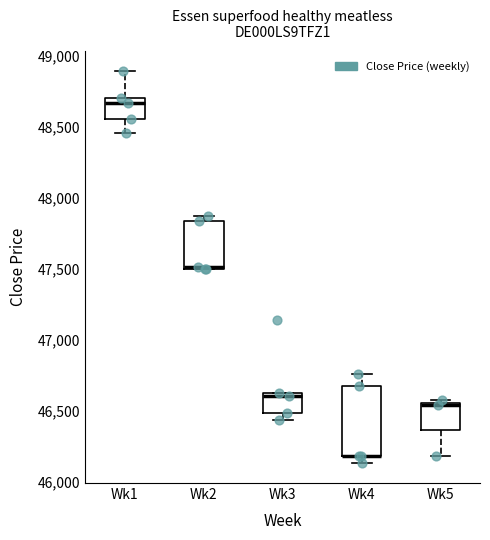

Reading left to right, transcribe this box plot: for each box, give where its median line is, the range the box spans, and where its two whiskers end, as read against the y-axis. The values are not printed on the chart, so give them approximately, as read against the axis.

Wk1: median 48650, box 48550 to 48700, whiskers 48450 to 48900
Wk2: median 47500, box 47500 to 47850, whiskers 47500 to 47850 (just above the box's upper edge)
Wk3: median 46600, box 46500 to 46650, whiskers 46450 to 46650
Wk4: median 46200 (drawn on the box's lower edge), box 46200 to 46650, whiskers 46150 to 46750
Wk5: median 46550 (just below the box's upper edge), box 46350 to 46550, whiskers 46200 to 46550 (just above the box's upper edge)